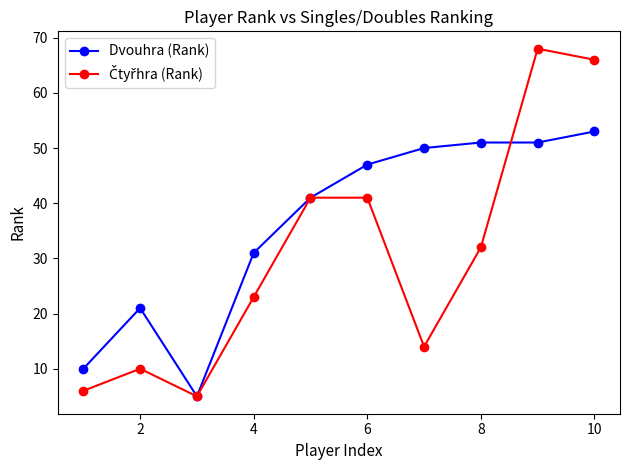

What is the maximum value for Dvouhra (Rank)?

53